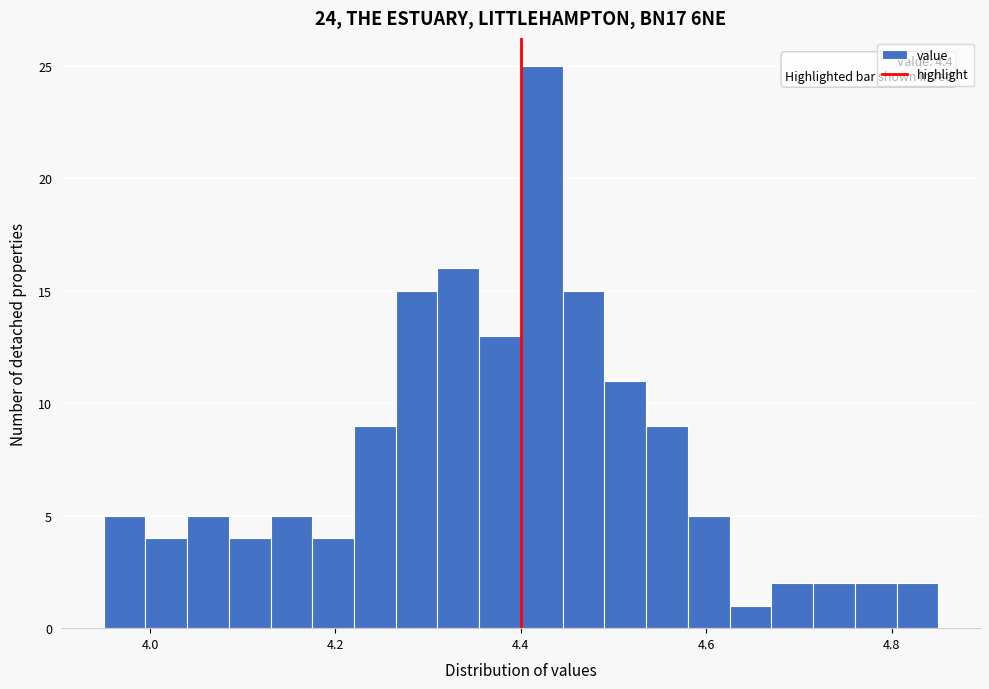

Read against the x-axis, roughly where is the centre of the tallest bar?

4.42